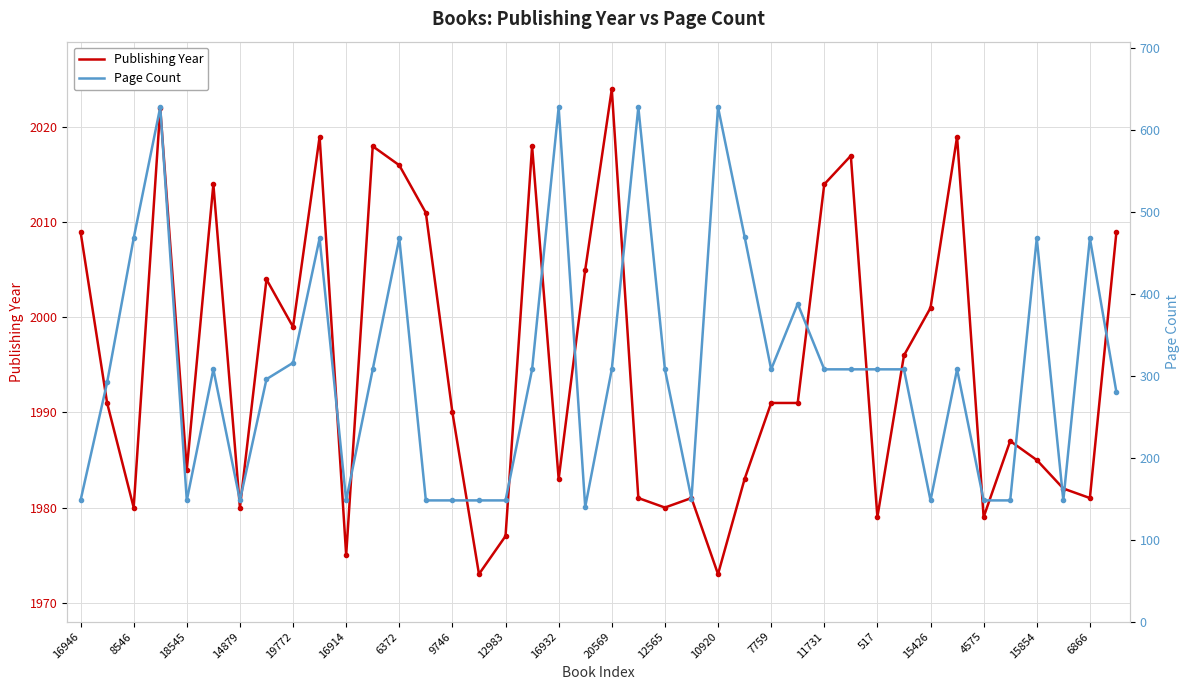

What is the sum of all Publishing Year values?

79821